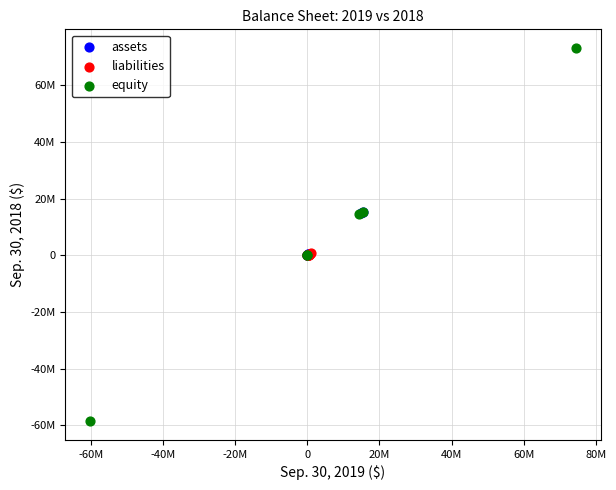

Which series contains the highest Y value?

equity